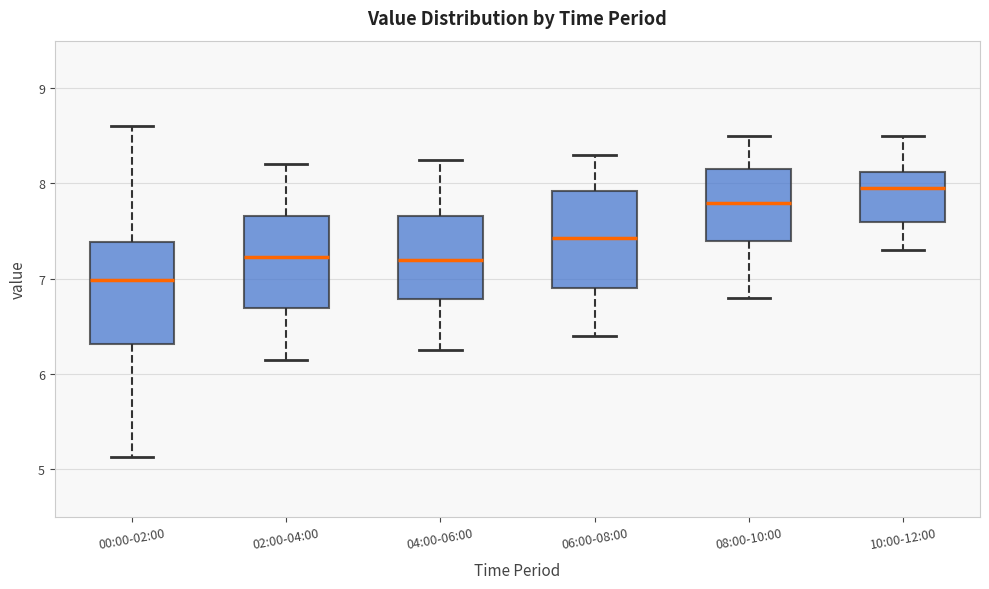

Where does the upper whisker of the box for 06:00-08:00 end on the y-axis? The values are not printed on the chart, so give them approximately, as read against the axis.

8.3